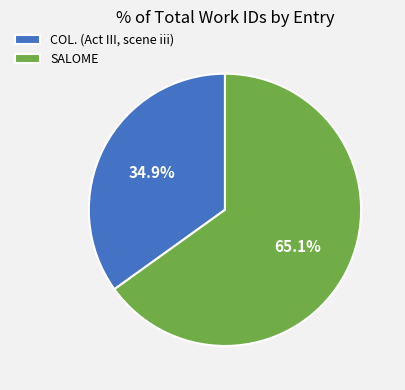

Which has a higher value, SALOME or COL. (Act III, scene iii)?

SALOME